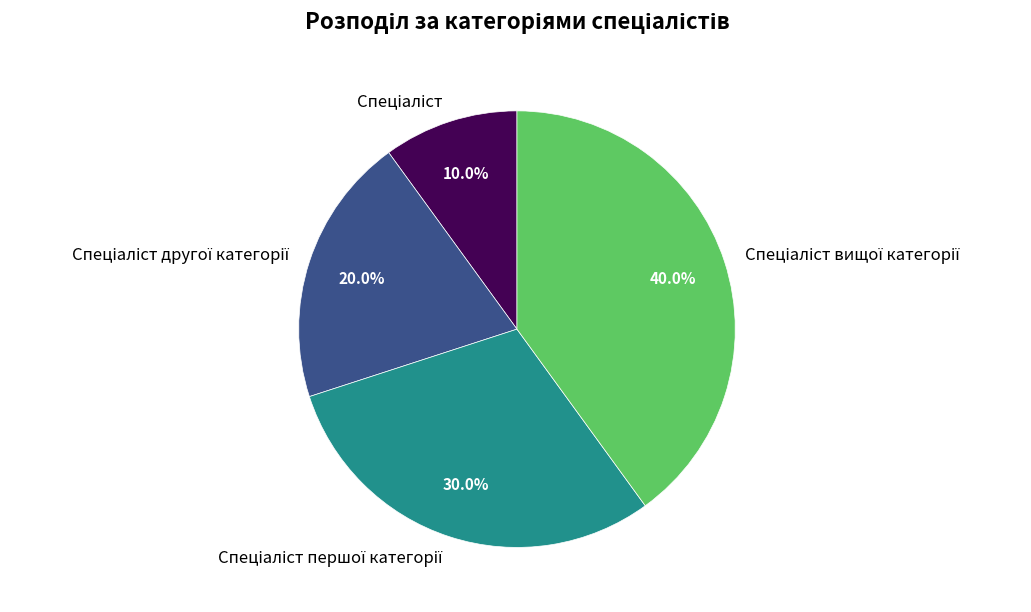

Is there a majority slice in this chart?

No